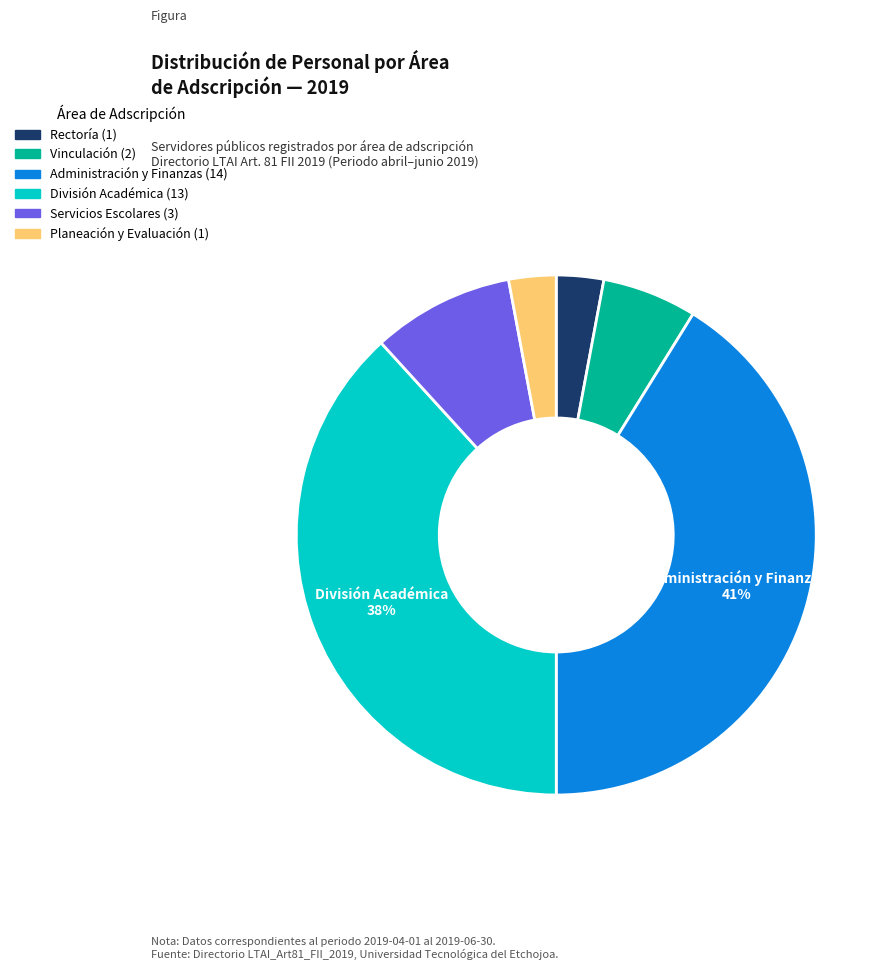

To the nearest percent, what percentage of the pie is Administración y Finanzas?

41%